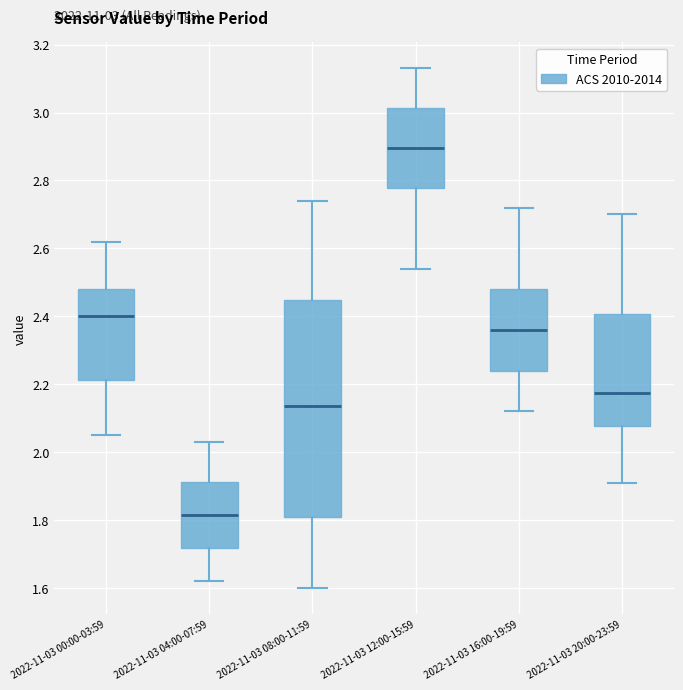

Which box has the lowest median line?

2022-11-03 04:00-07:59